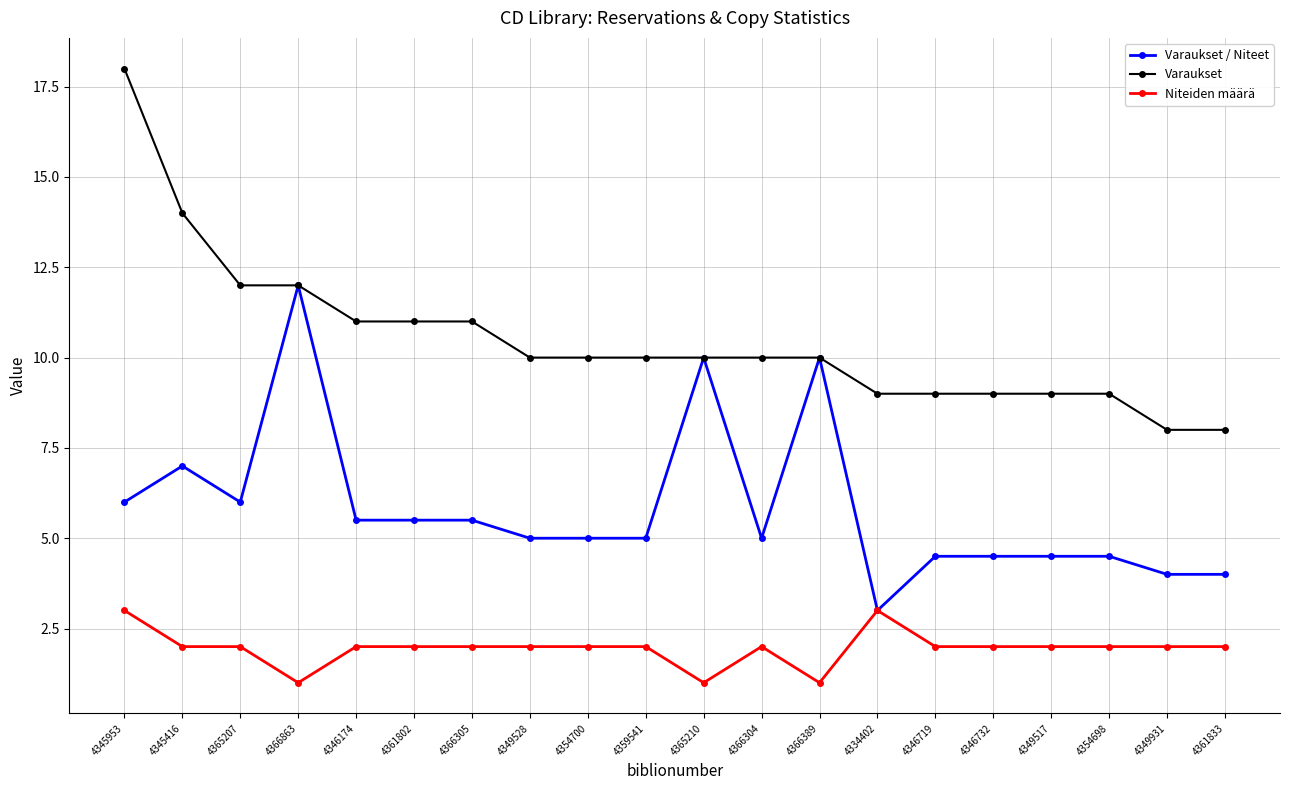

Reading right to left, transcribe all the data shown in this chart.

Varaukset / Niteet: 4.0	4.0	4.5	4.5	4.5	4.5	3.0	10.0	5.0	10.0	5.0	5.0	5.0	5.5	5.5	5.5	12.0	6.0	7.0	6.0
Varaukset: 8.0	8.0	9.0	9.0	9.0	9.0	9.0	10.0	10.0	10.0	10.0	10.0	10.0	11.0	11.0	11.0	12.0	12.0	14.0	18.0
Niteiden määrä: 2.0	2.0	2.0	2.0	2.0	2.0	3.0	1.0	2.0	1.0	2.0	2.0	2.0	2.0	2.0	2.0	1.0	2.0	2.0	3.0